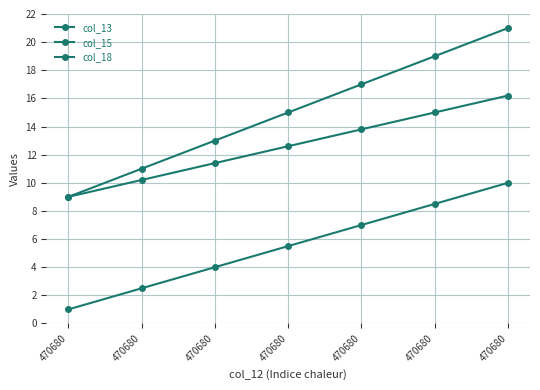

What value does the col_18 series have at 470680?

13.8